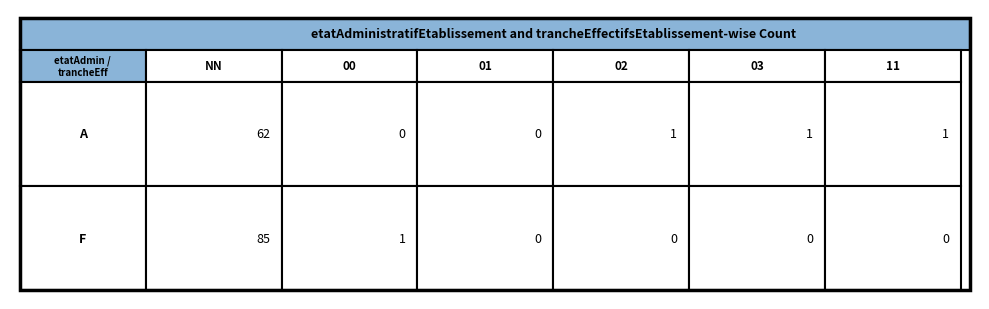

How many data points does each series have?

6